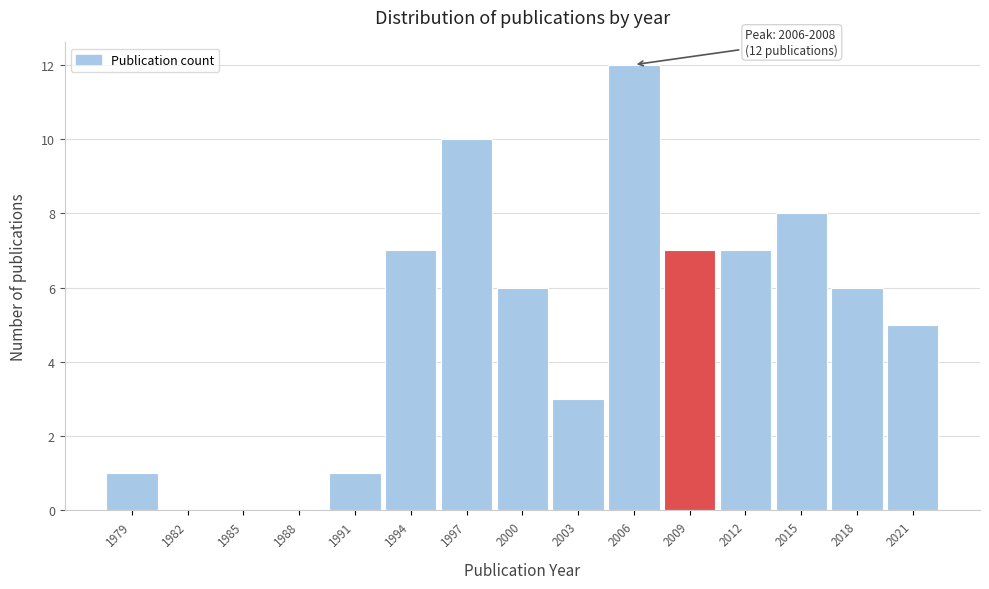

Reading left to right, extract all data points from this chart.

1979=1	1982=0	1985=0	1988=0	1991=1	1994=7	1997=10	2000=6	2003=3	2006=12	2009=7	2012=7	2015=8	2018=6	2021=5